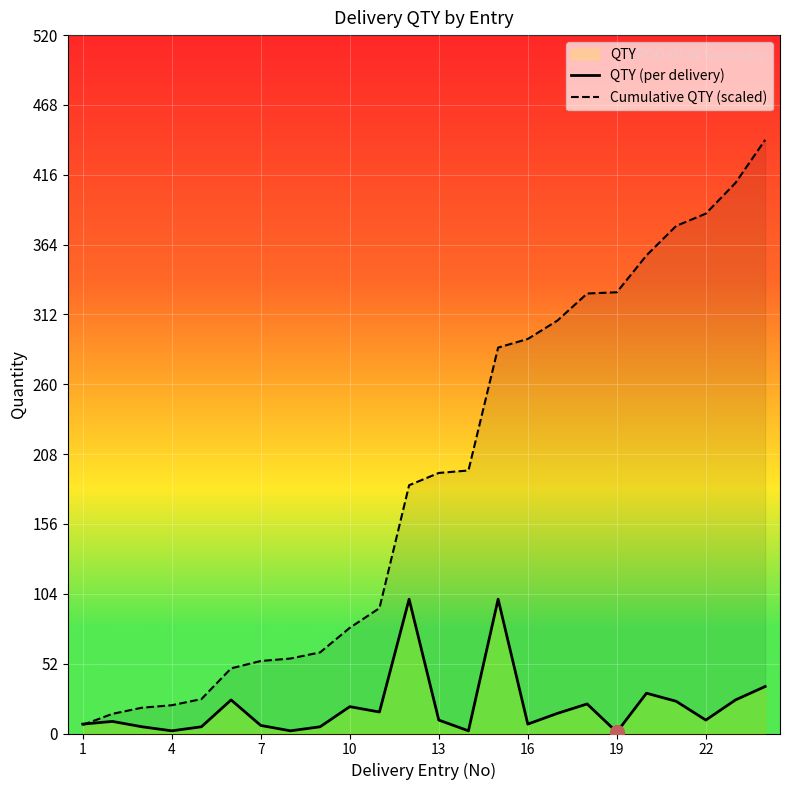

Where do QTY (per delivery) and Cumulative QTY (scaled) first cross each other?

1 and 4